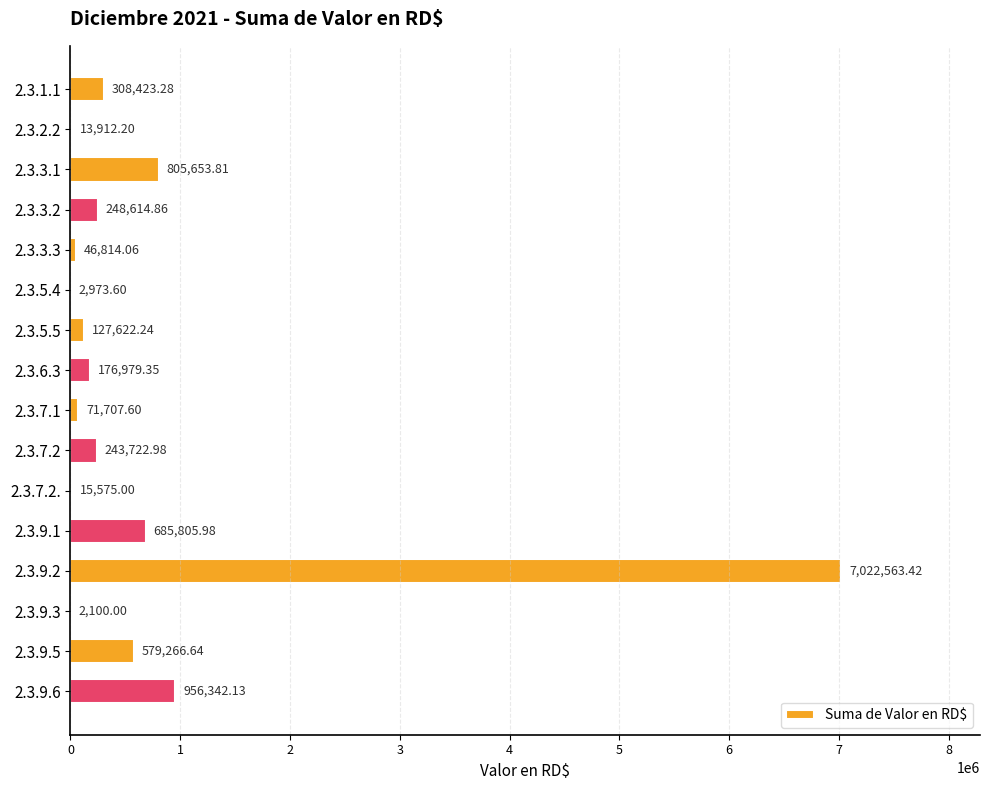

Approximately how many times larger is the value at 2.3.3.2 compared to 2.3.6.3?

1.4